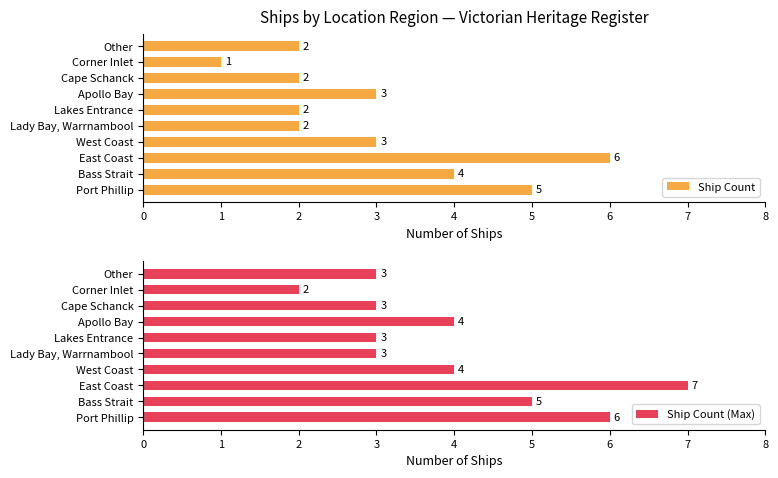

How many bars are there in each group?

2